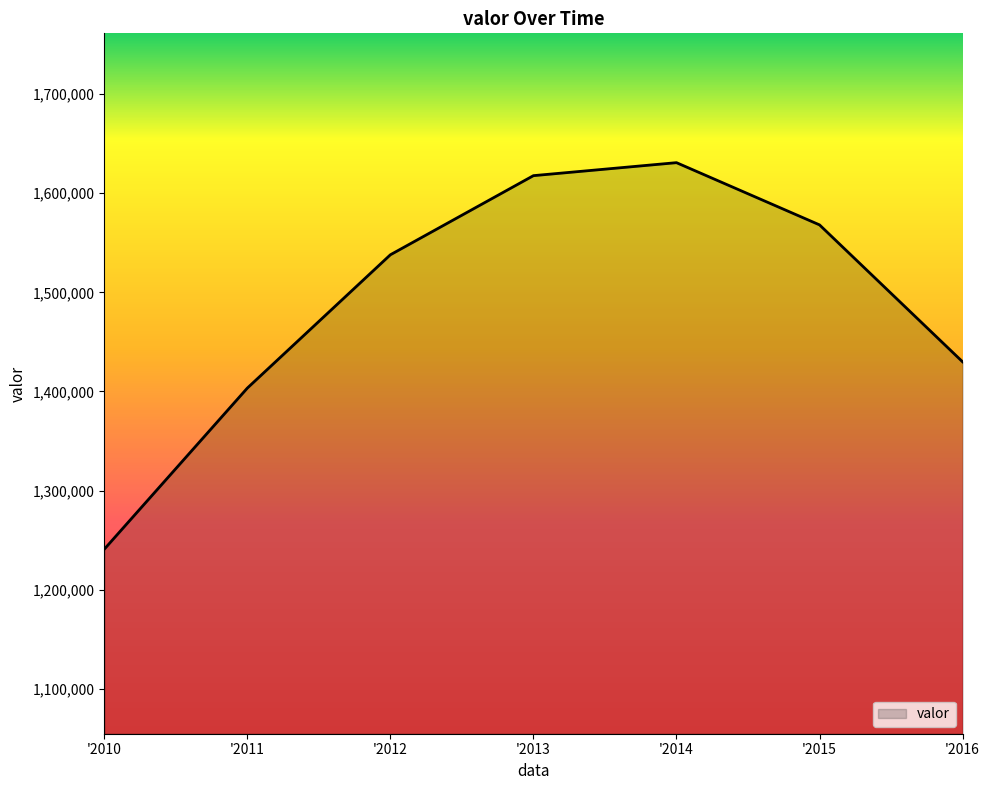

Is it true that the value at '2014 is 1630781?

True